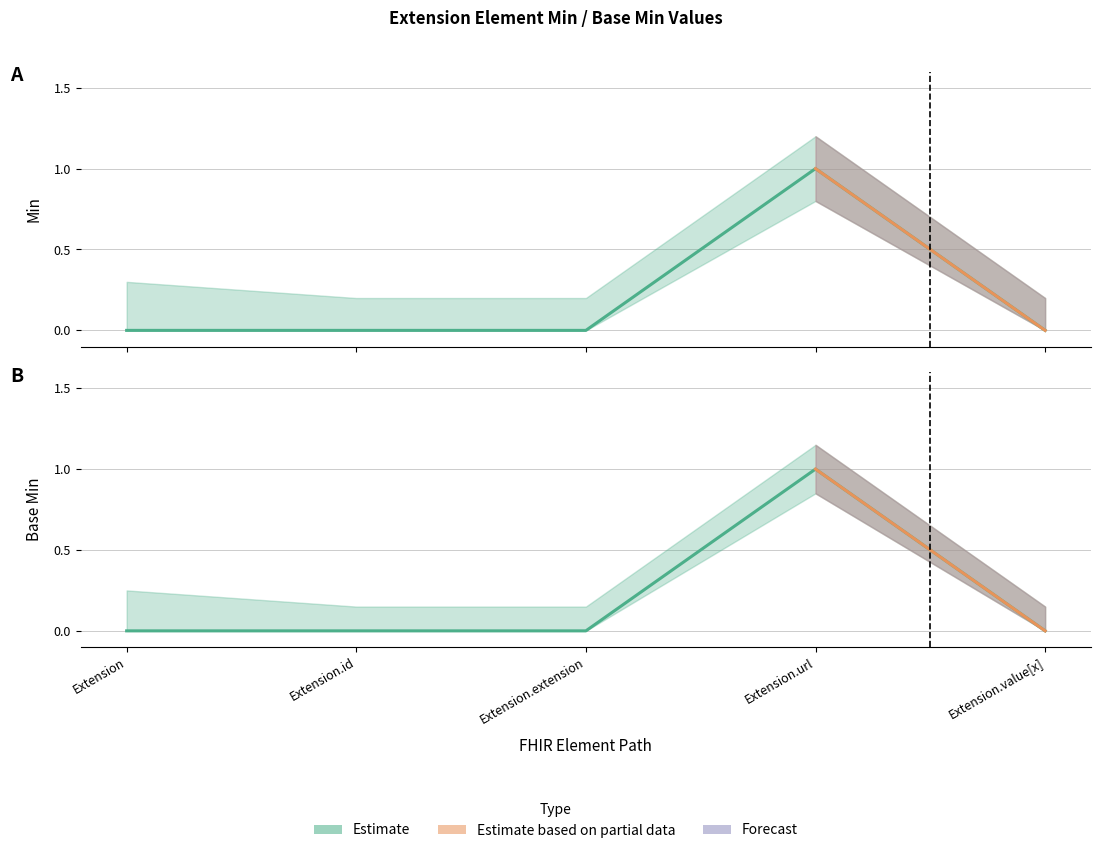

Reading right to left, transcribe all the data shown in this chart.

Min: Extension.value[x]=0	Extension.url=1	Extension.extension=0	Extension.id=0	Extension=0
Base Min: Extension.value[x]=0	Extension.url=1	Extension.extension=0	Extension.id=0	Extension=0